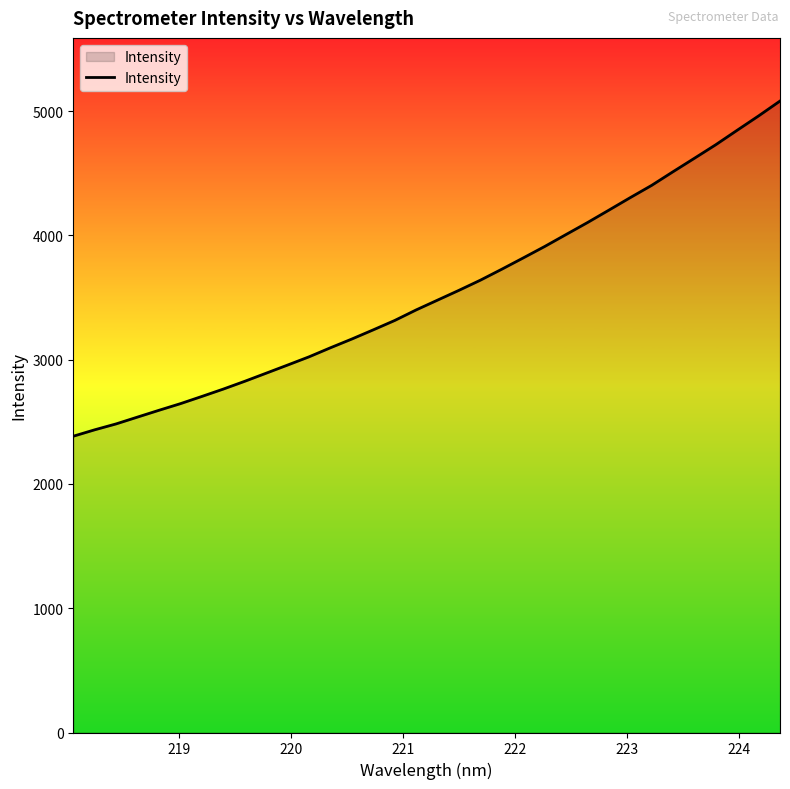

What is the difference between the maximum and minimum values?

2696.8